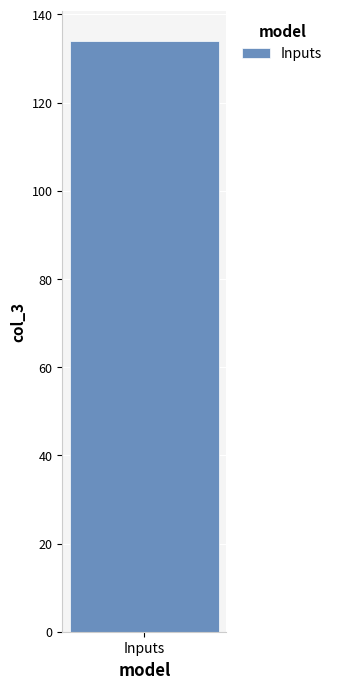

How many distinct data groups are displayed?

1